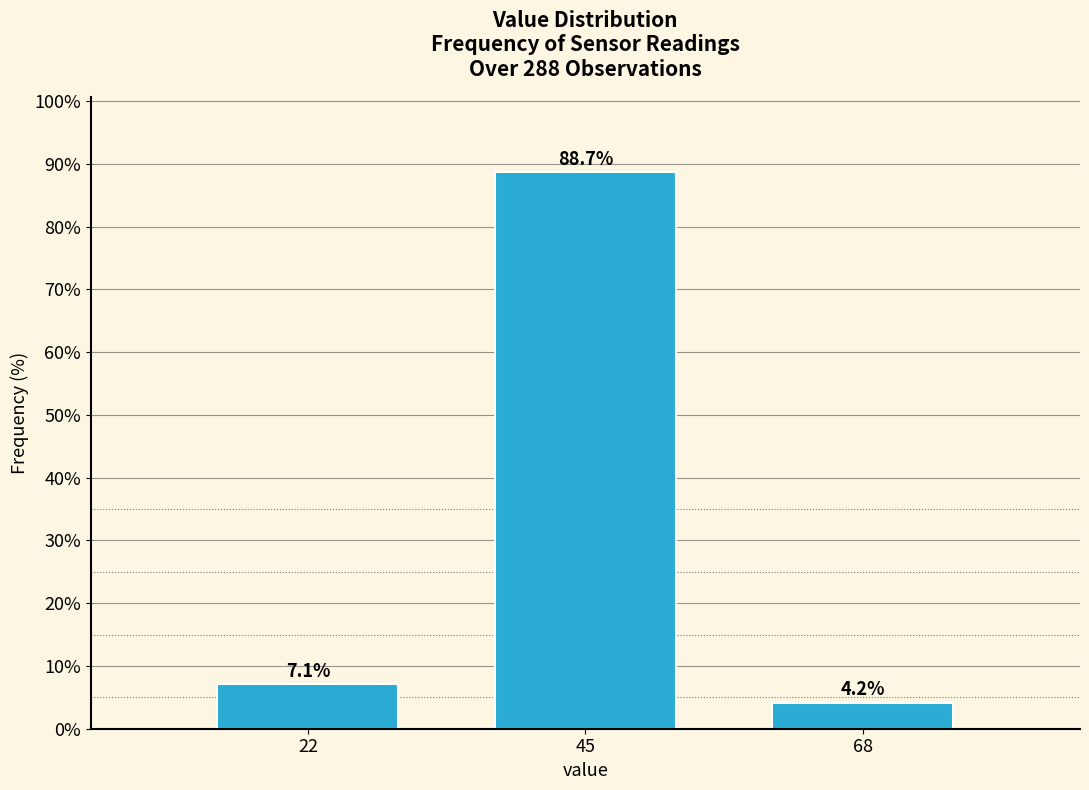

Reading left to right, transcribe all the data shown in this chart.

7.1	88.7	4.2